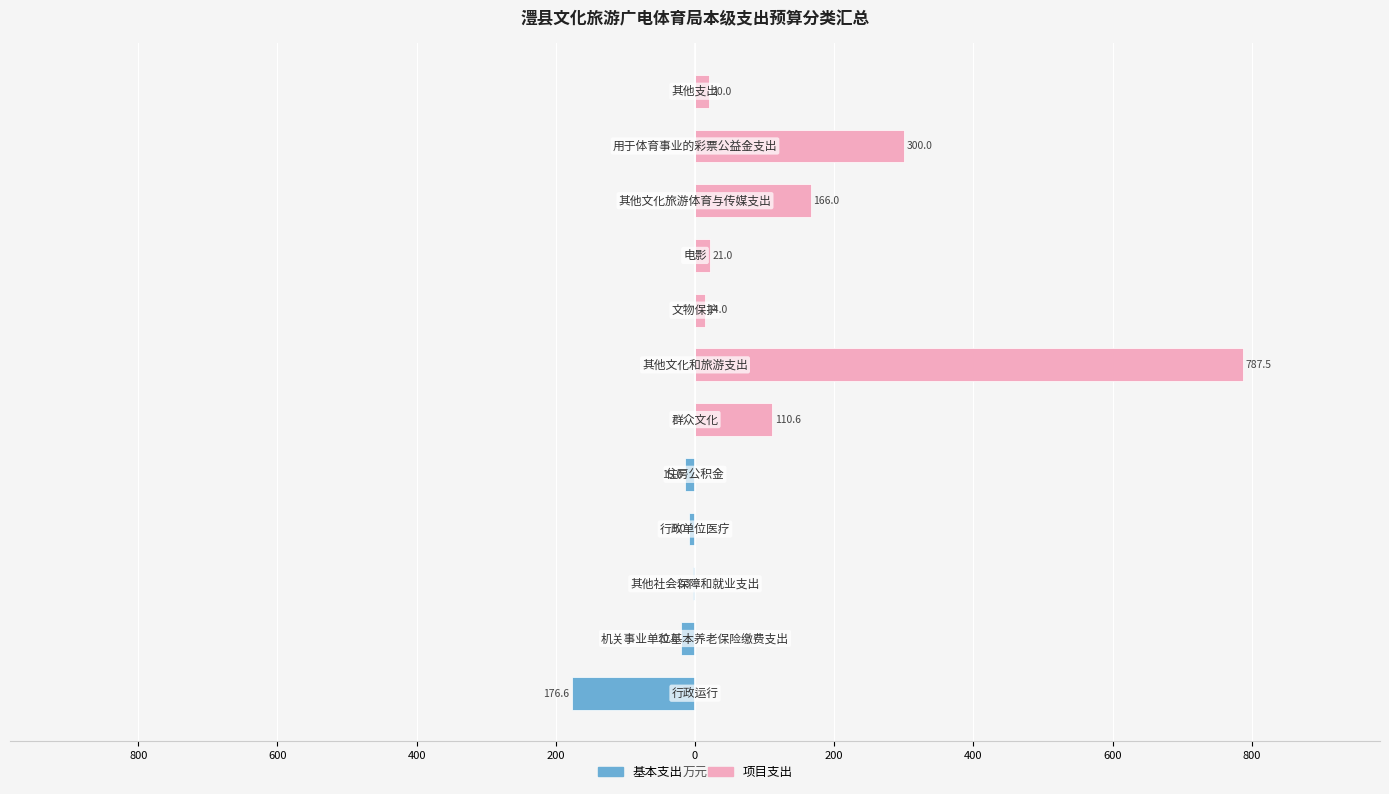

How many negative values does the 基本支出 series have?

5